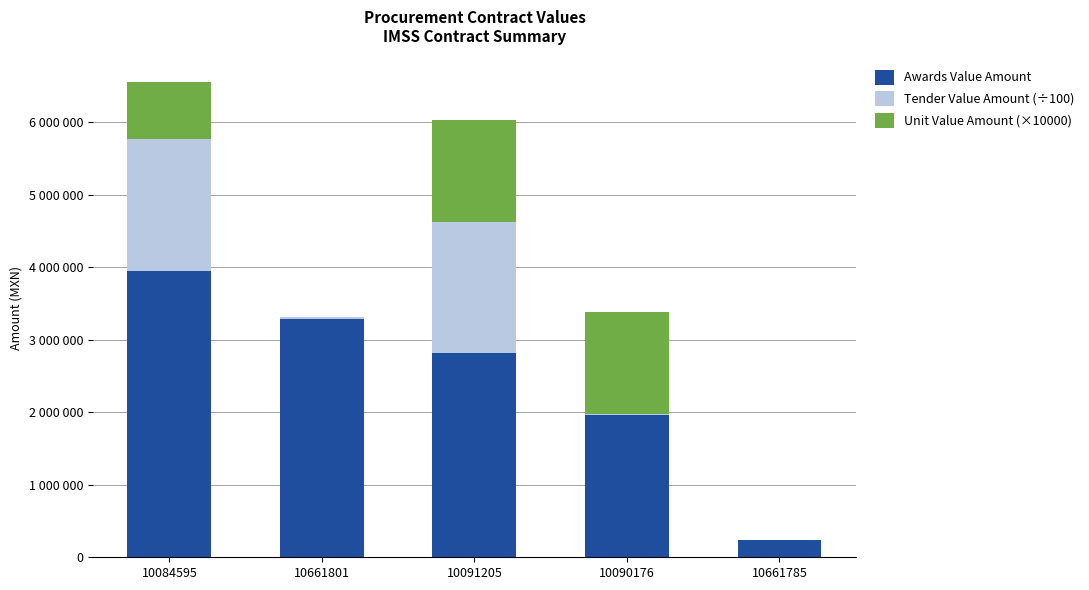

What is the difference between the maximum and minimum values in the Unit Value Amount (×10000) series?

1403000.0